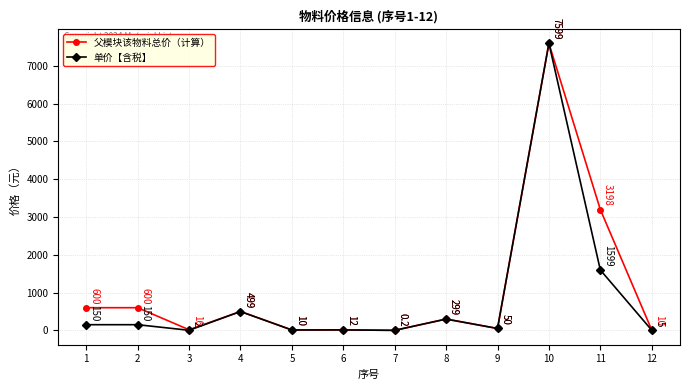

What is the spread (max minus min) of values at 2?

450.0